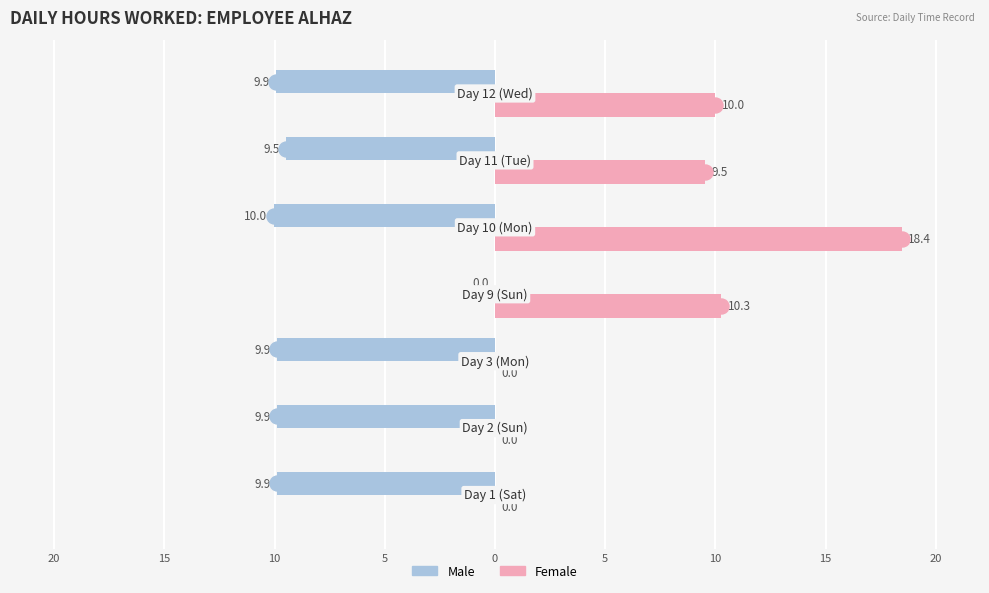

What are all the series names shown in the legend?

Male, Female